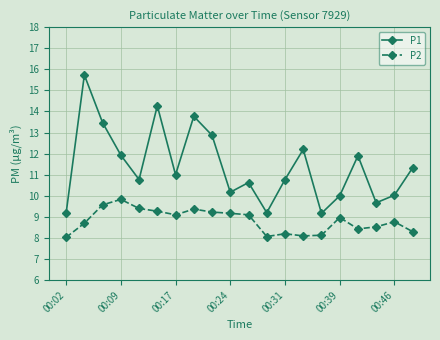

Which series has the largest total across all categories?

P1